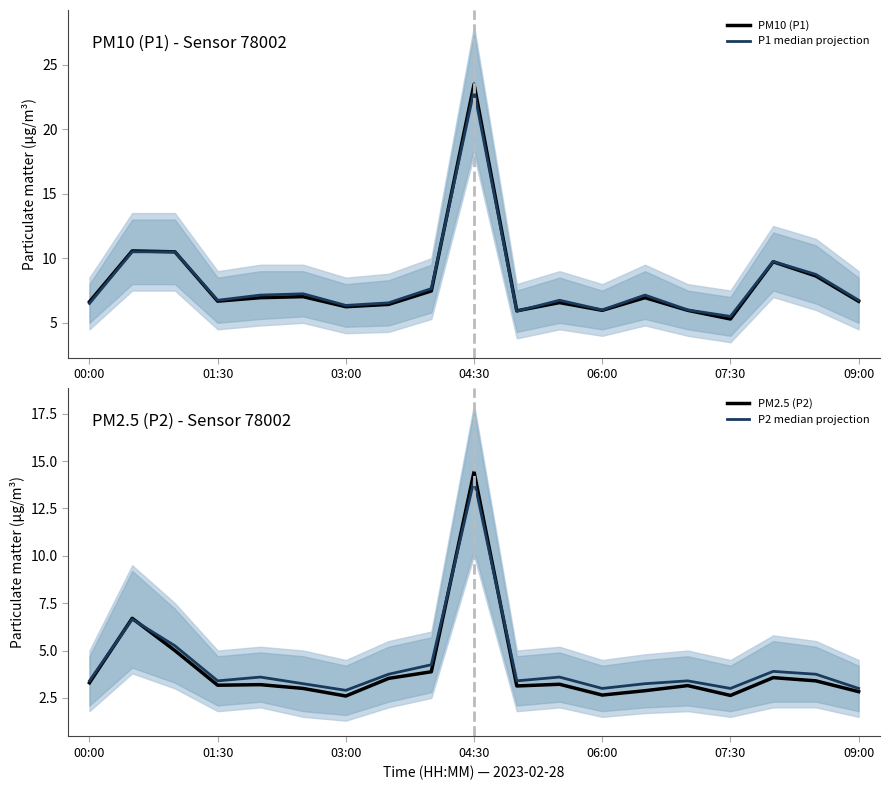

How many distinct data groups are displayed?

4